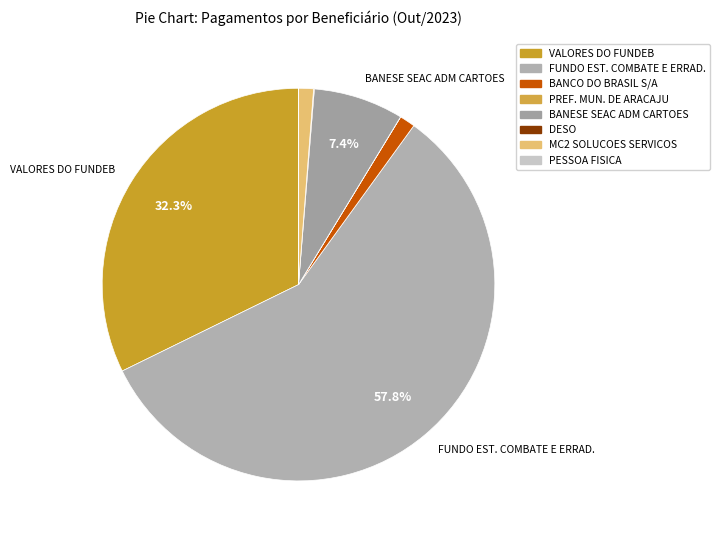

How many slices are in this pie chart?

8